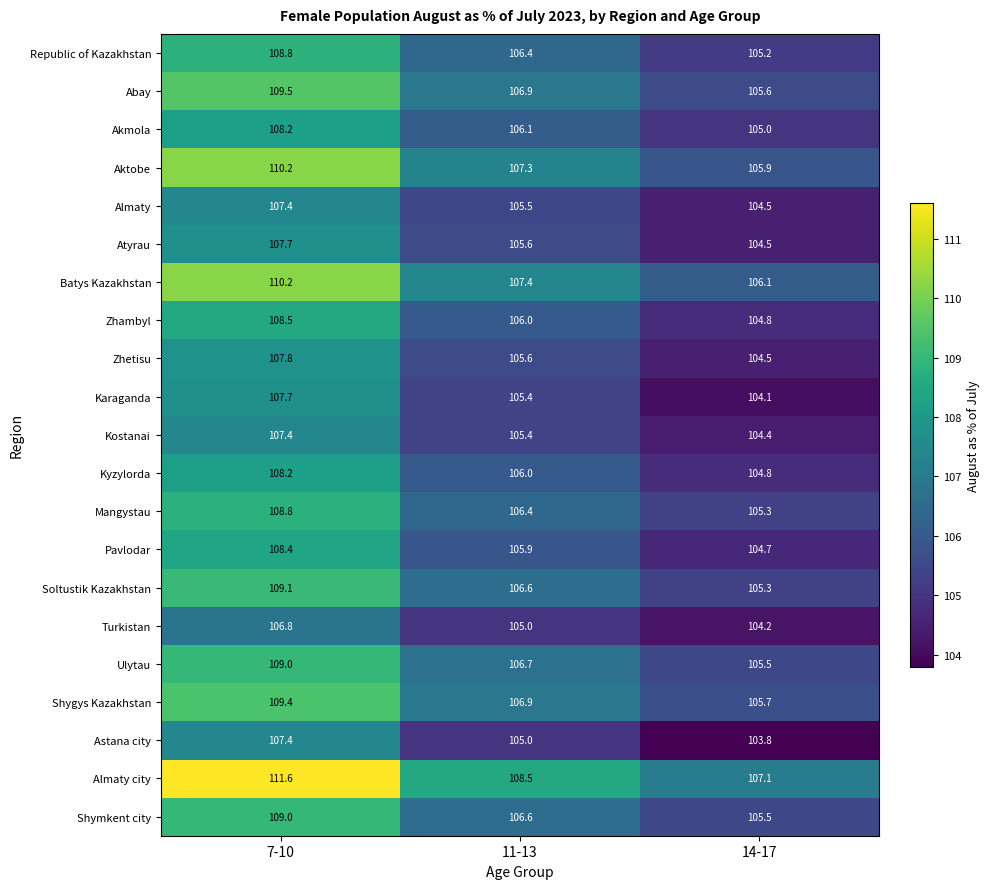

Which series changed the most between 7-10 and 11-13?

Almaty city